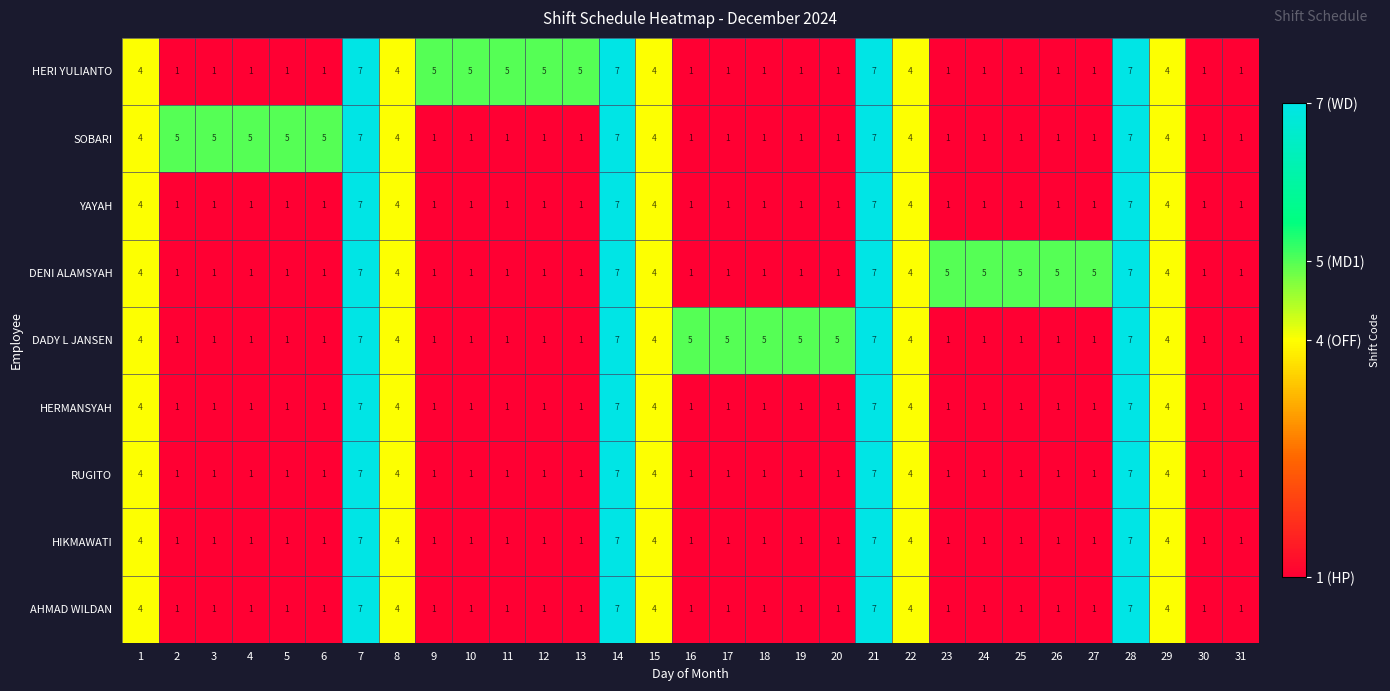

What is the sum of the DADY L JANSEN values at 3 and 29?

5